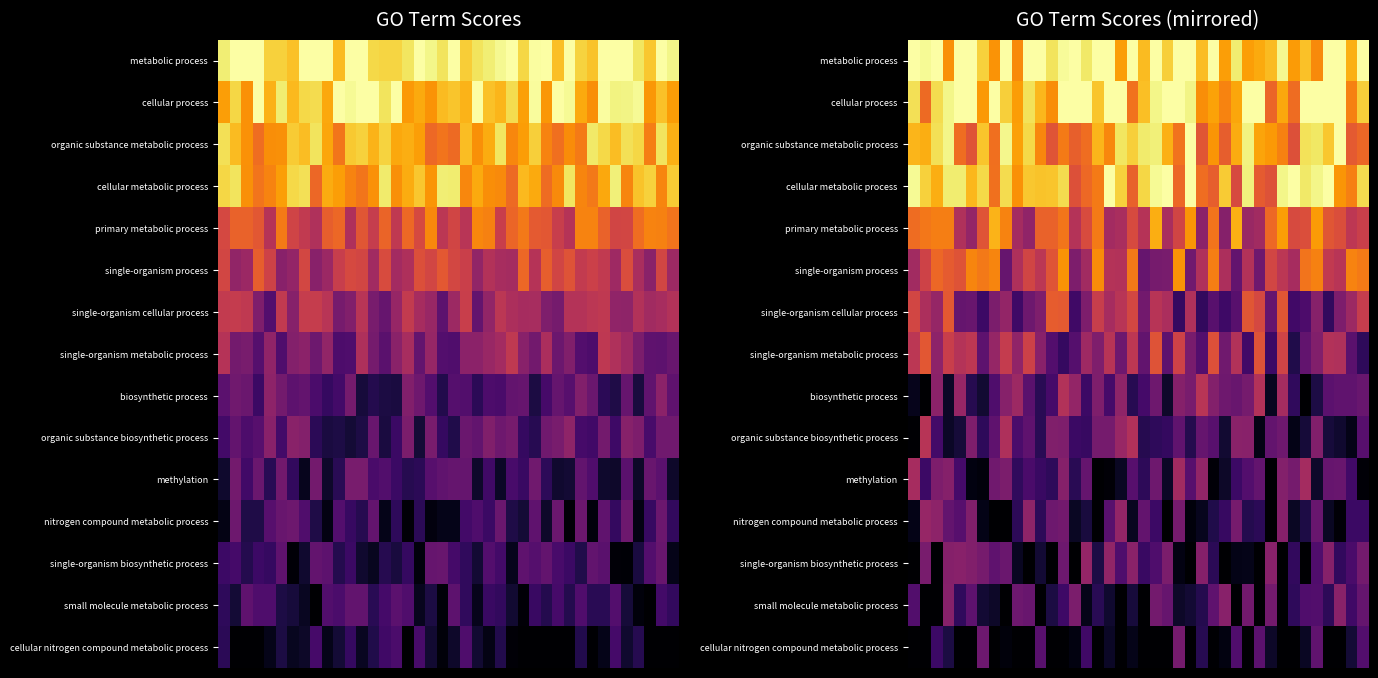

What is the total value across all series at 2?

7.3